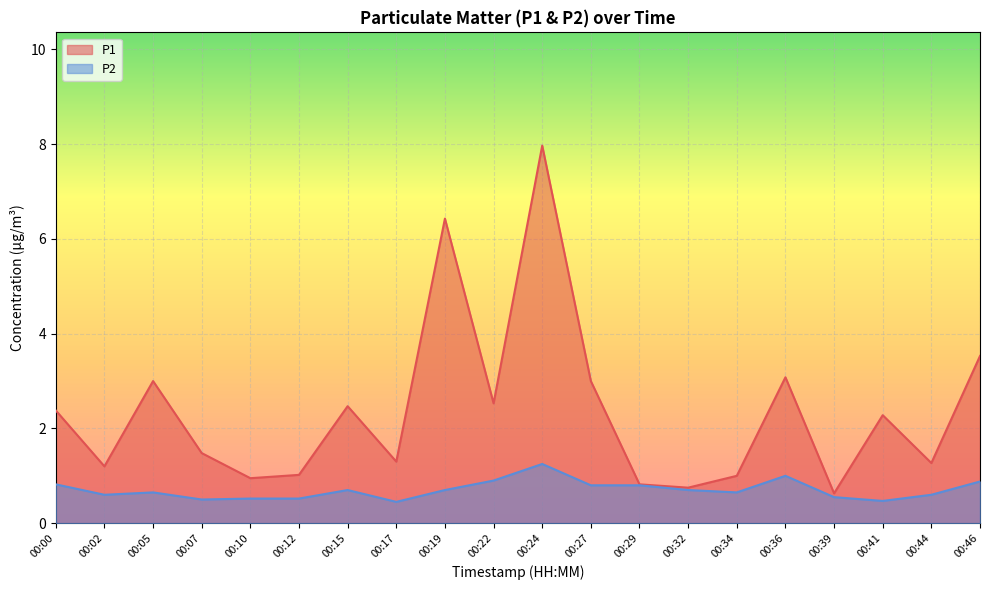

At how many categories does at least one series exceed 7?

1